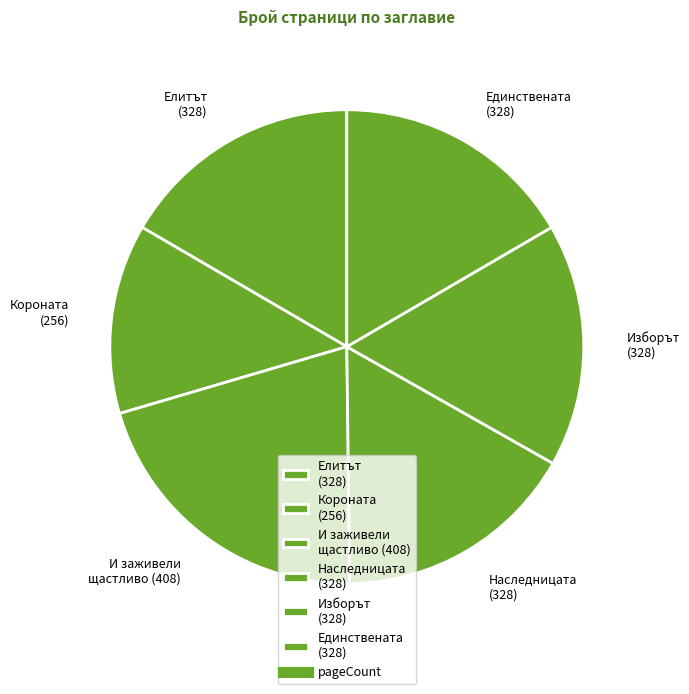

Which slice is the smallest?

Короната (256)